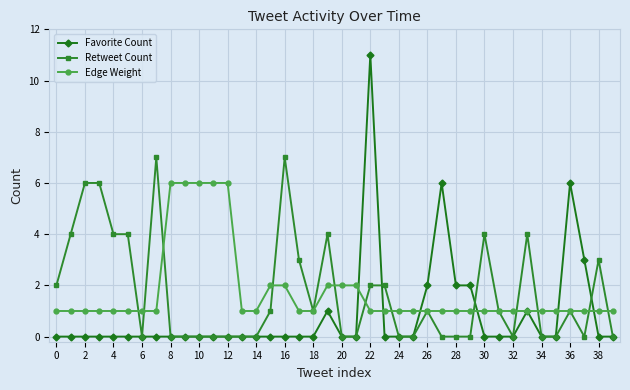

True or false: Retweet Count has more than 0 points higher than both neighbors.

True